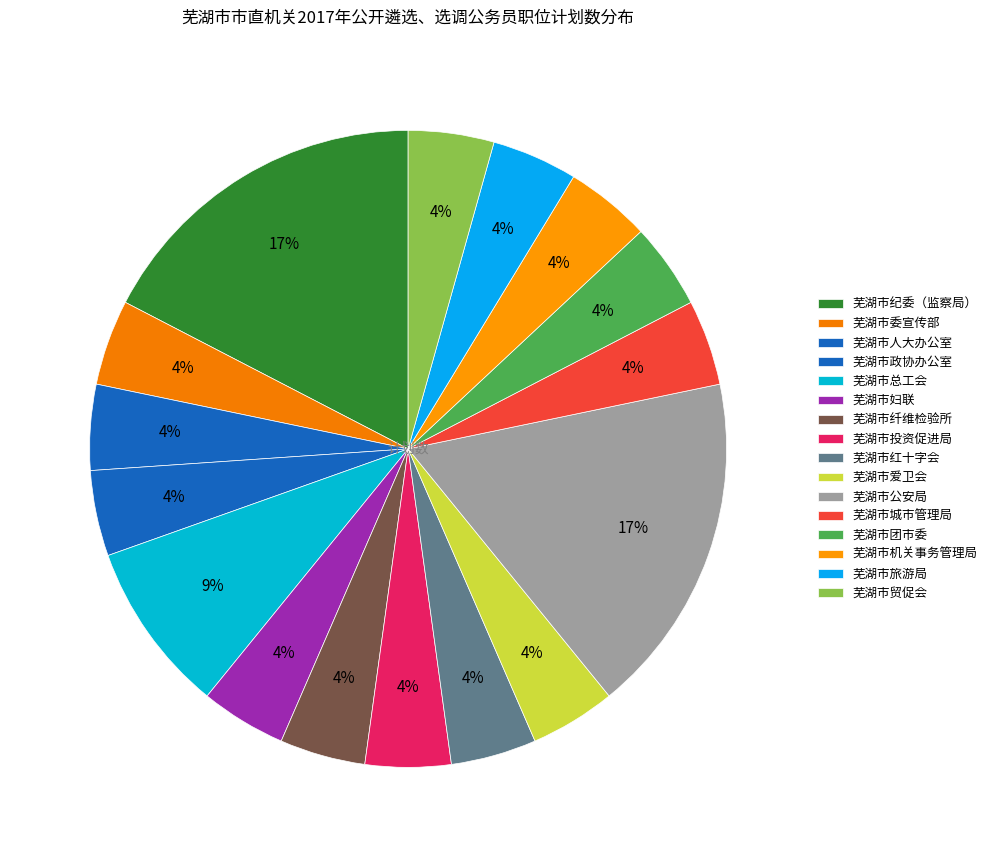

To the nearest percent, what portion does 芜湖市政协办公室 represent?

4%